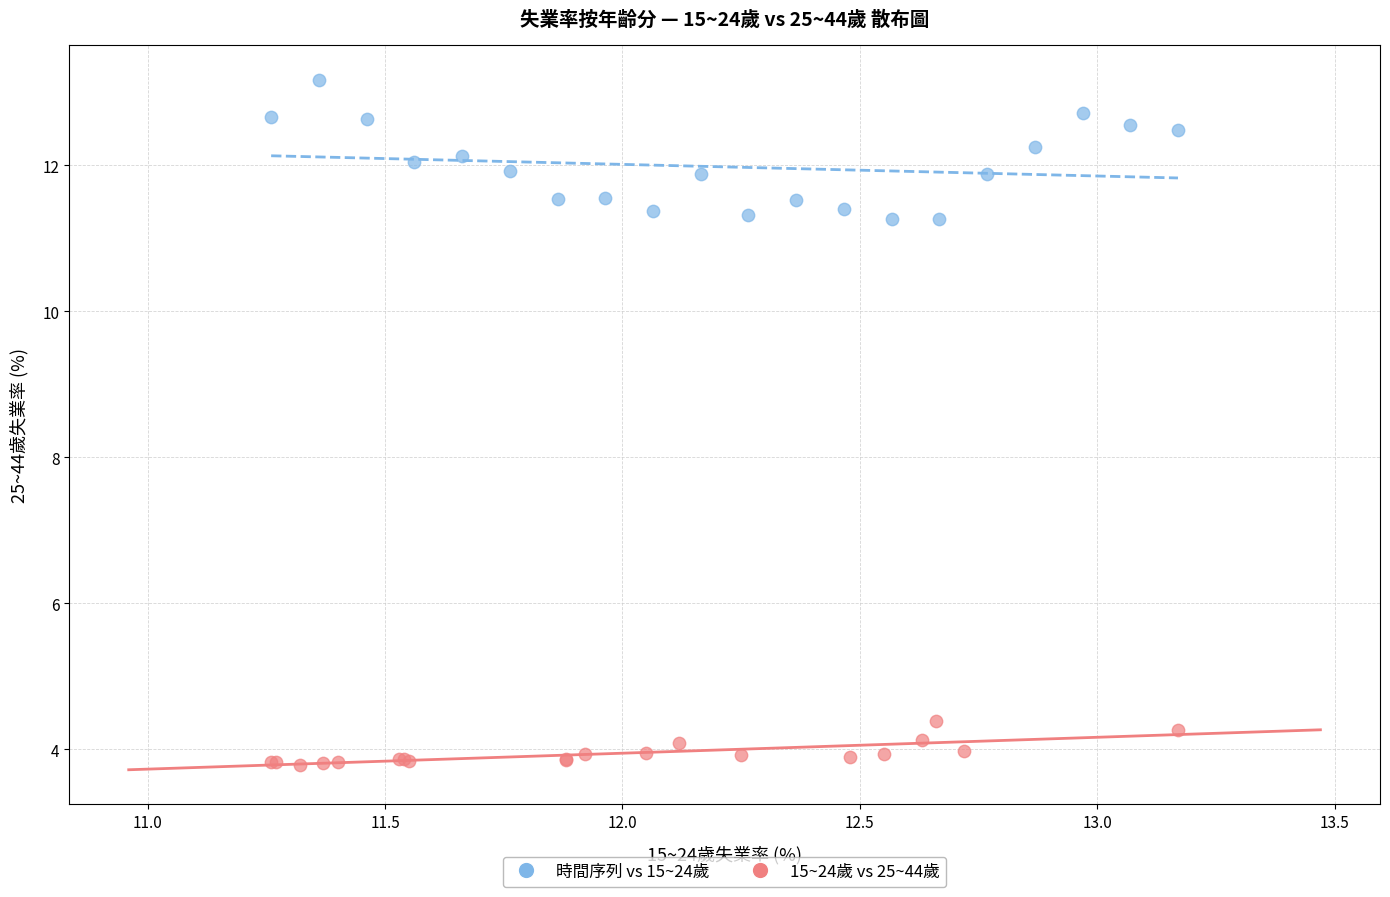

Which series contains the highest Y value?

時間序列 vs 15~24歲